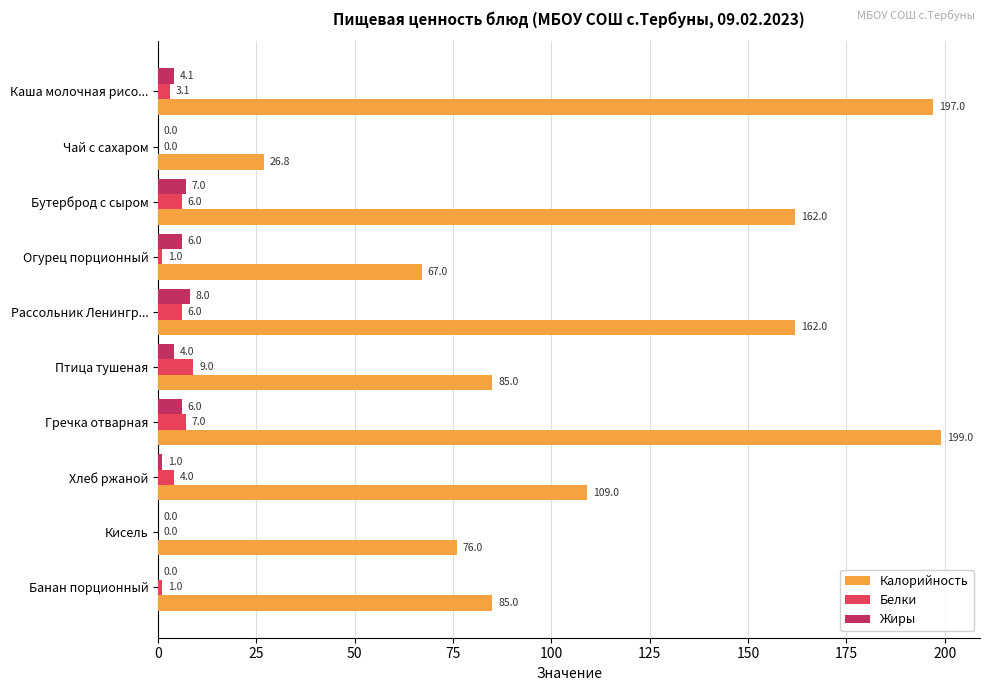

At which category is the sum across all series the highest?

Гречка отварная